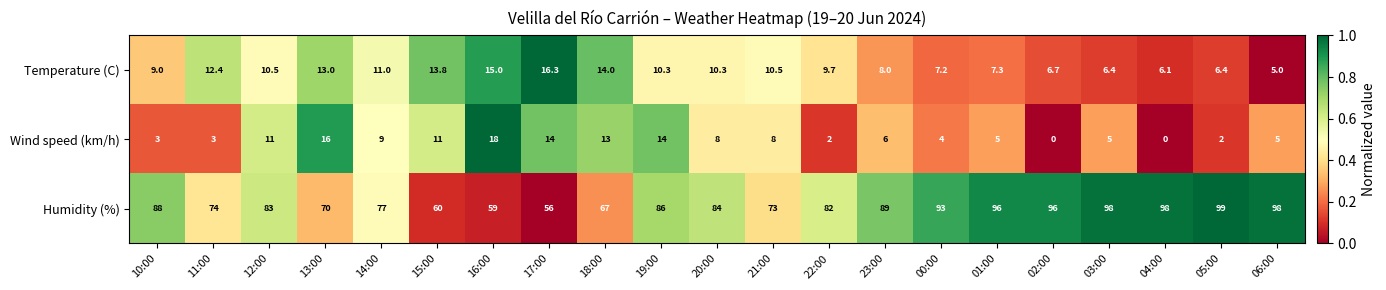

List the series in order of their peak value, lowest first.

Temperature (C), Wind speed (km/h), Humidity (%)